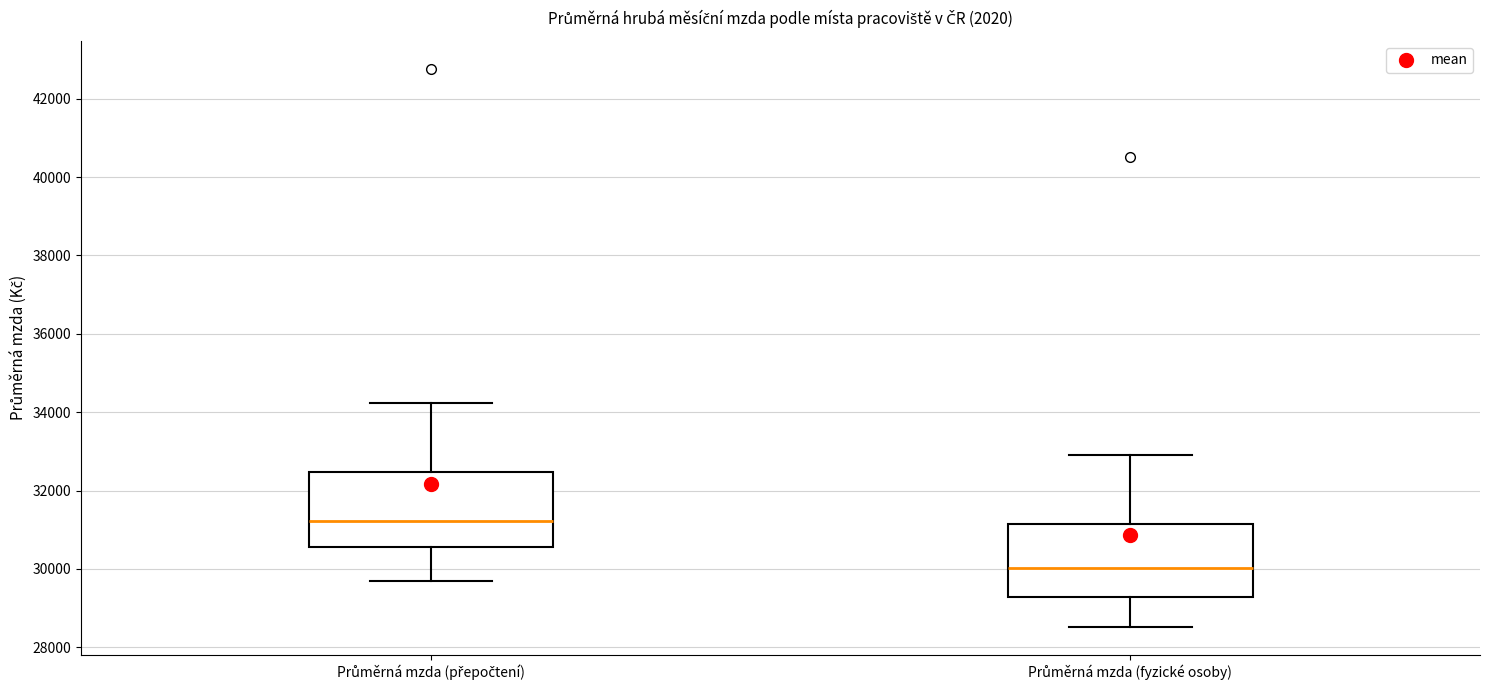

Reading left to right, read every box against the y-axis: the position of its median line, the range the box covers, and the ends of its whiskers. The values are not printed on the chart, so give them approximately, as read against the axis.

Průměrná mzda (přepočtení): median 31200, box 30600 to 32400, whiskers 29600 to 34200
Průměrná mzda (fyzické osoby): median 30000, box 29200 to 31200, whiskers 28600 to 33000